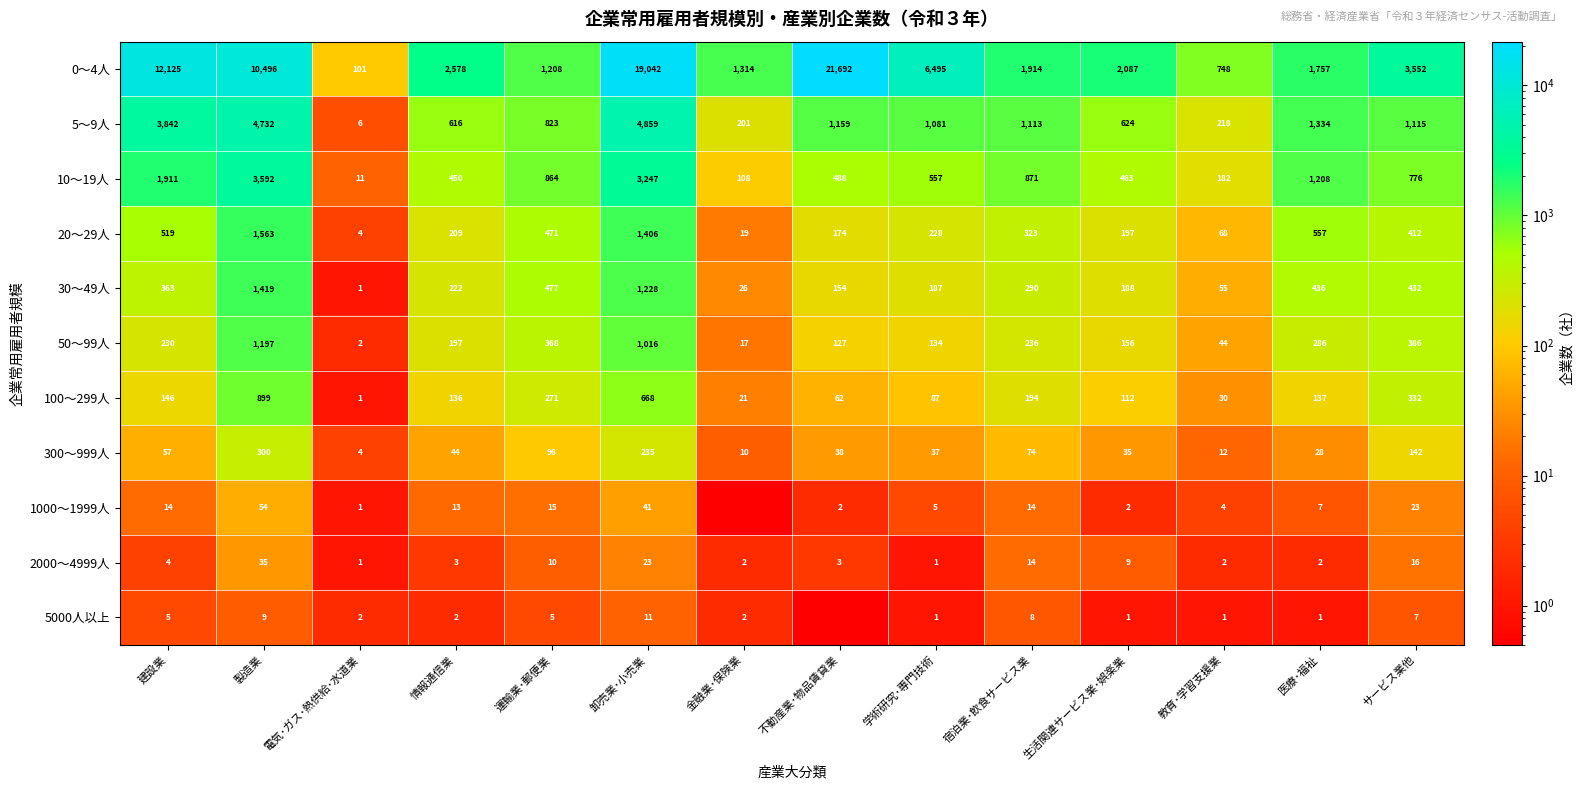

What is the total value across all series at 製造業?

24296.0